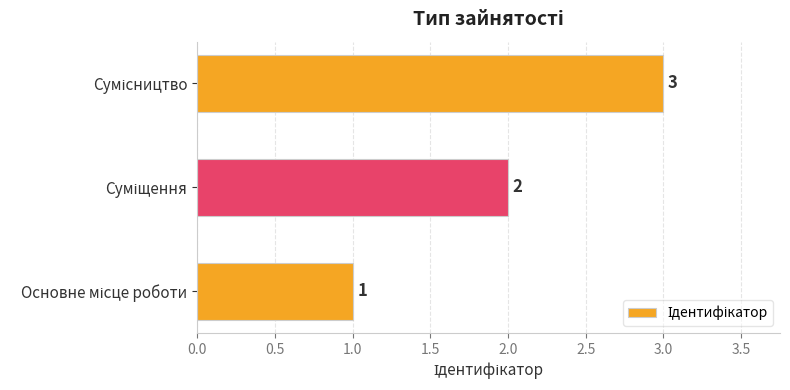

Count the values in the range 1 to 3.

3